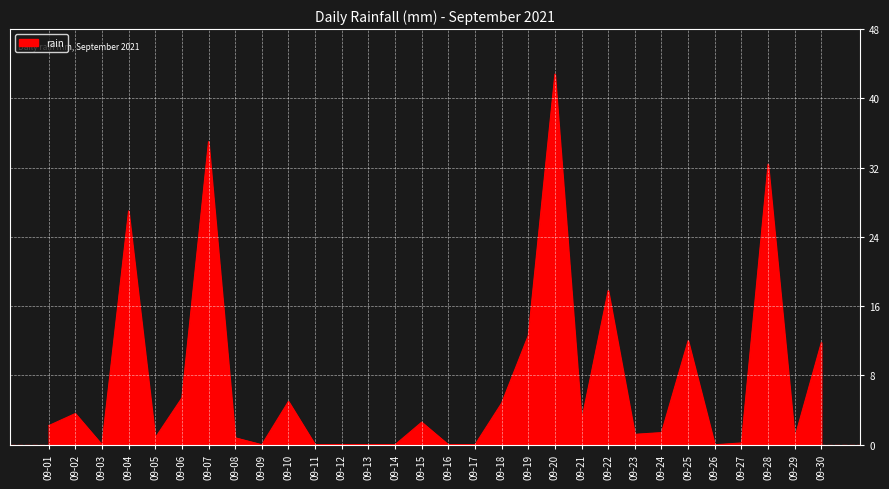

How many values are below 2?

15